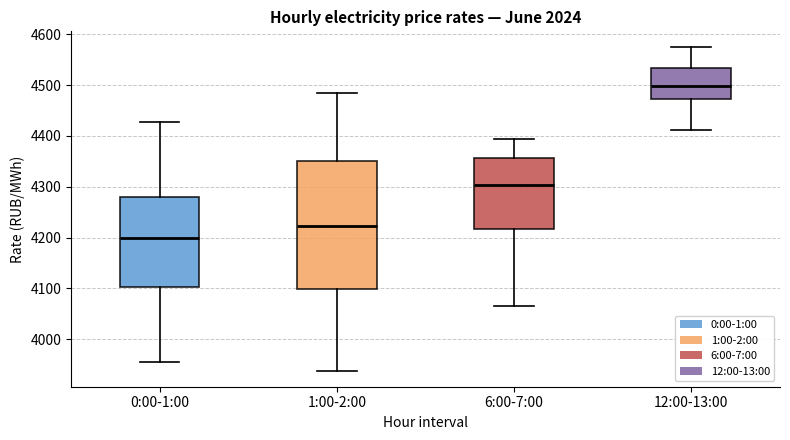

Reading left to right, transcribe this box plot: for each box, give where its median line is, the range the box spans, and where its two whiskers end, as read against the y-axis. The values are not printed on the chart, so give them approximately, as read against the axis.

0:00-1:00: median 4200, box 4100 to 4280, whiskers 3960 to 4430
1:00-2:00: median 4220, box 4100 to 4350, whiskers 3940 to 4480
6:00-7:00: median 4300, box 4220 to 4360, whiskers 4060 to 4390
12:00-13:00: median 4500, box 4470 to 4530, whiskers 4410 to 4570